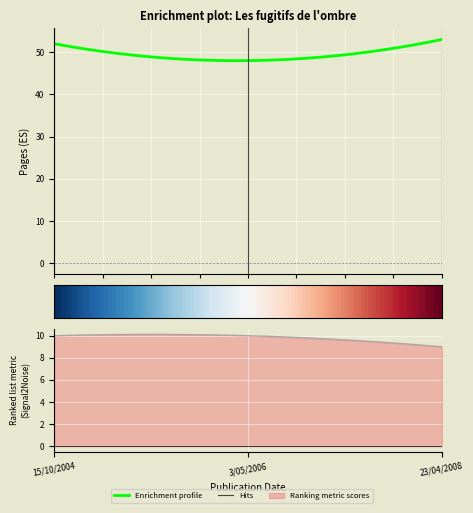

Read the rating value at 15/10/2004.

10